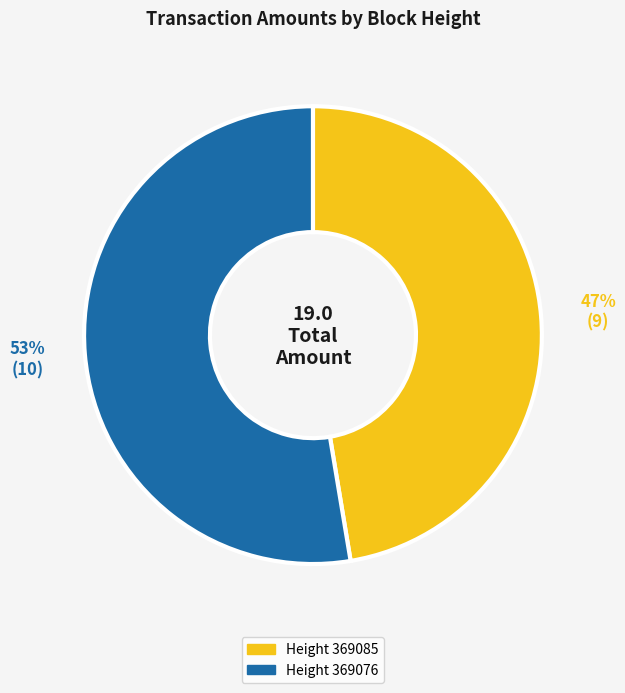

Is there a majority slice in this chart?

Yes